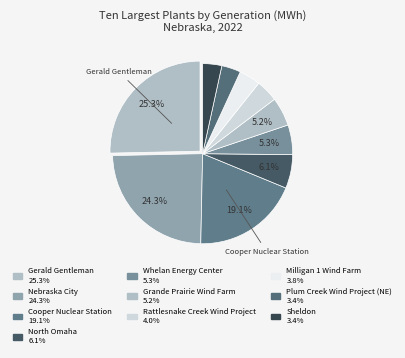

How many segments does this pie chart have?

10